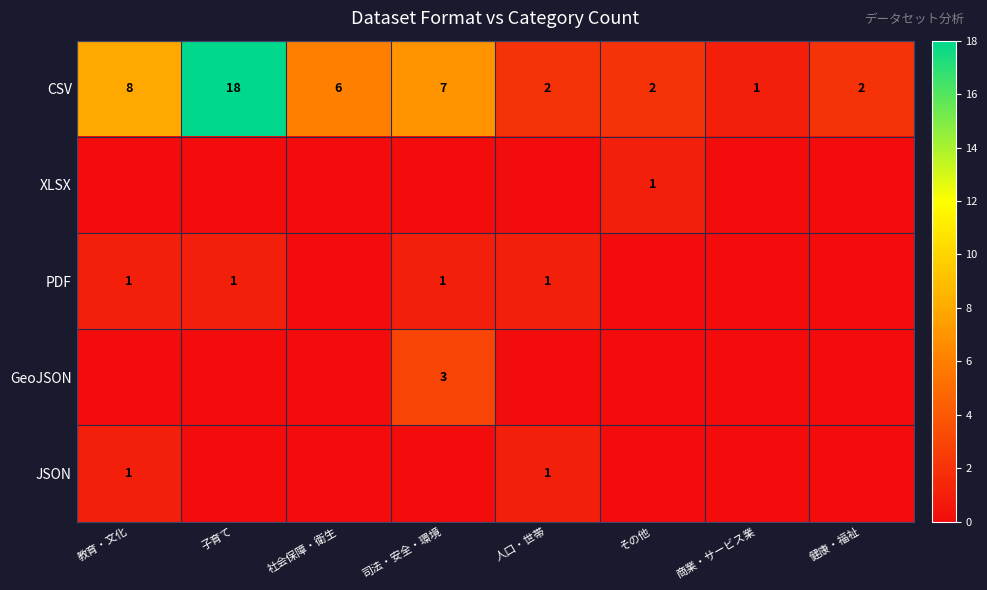

Which has a higher value, 司法・安全・環境 or 人口・世帯?

司法・安全・環境